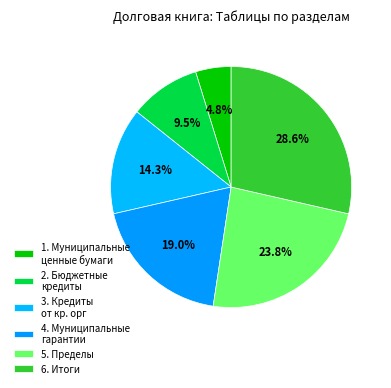

To the nearest percent, what percentage of the pie is 2. Бюджетные кредиты?

10%